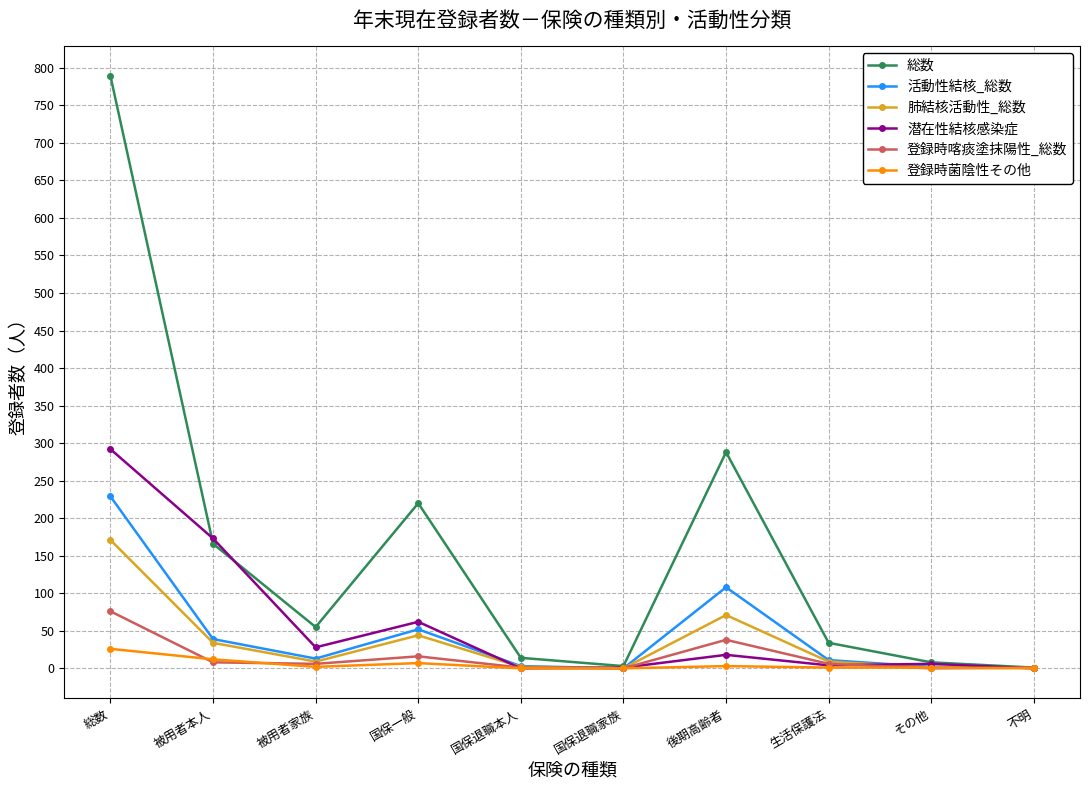

Where is the first local maximum for 総数?

国保一般